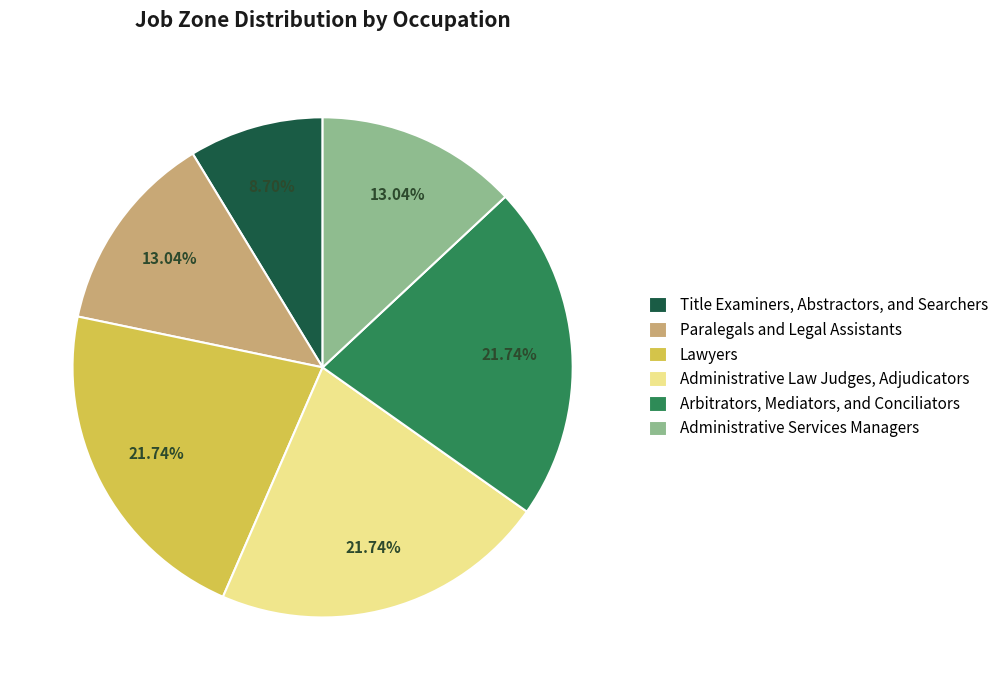

Count the number of slices in the pie.

6